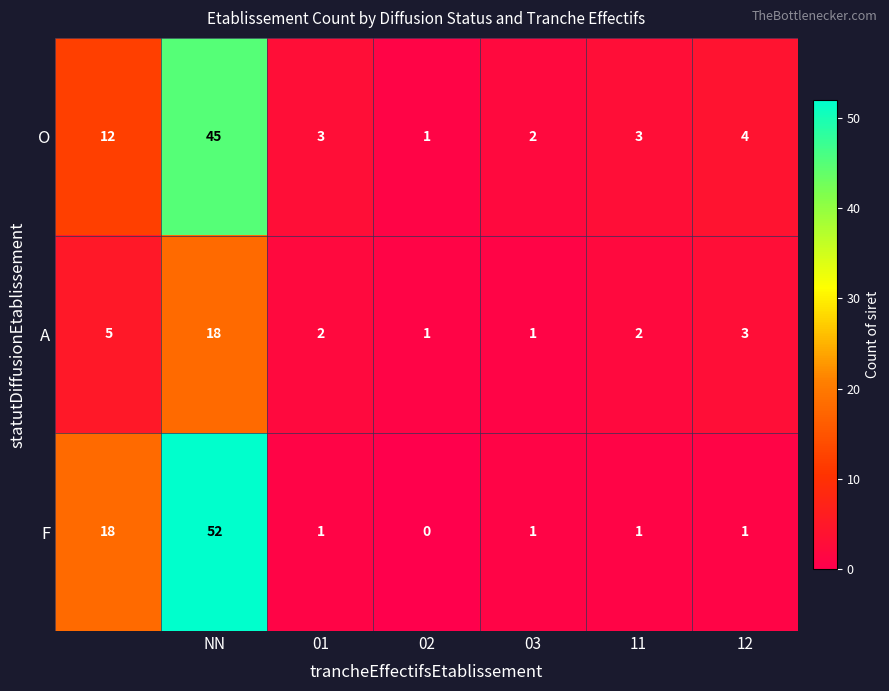

How many distinct data groups are displayed?

3